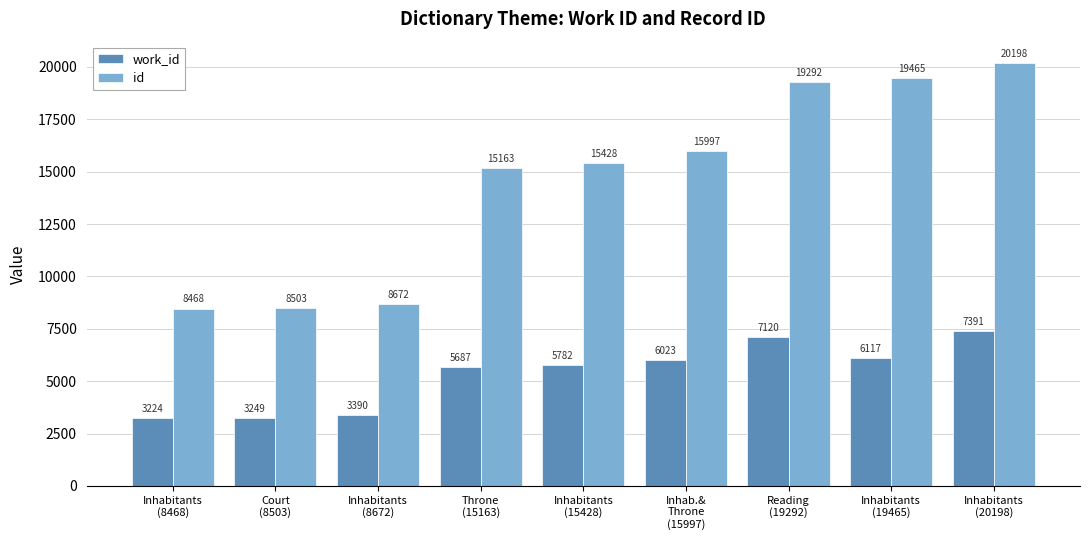

Rank the series at Inhab.&
Throne
(15997) from highest to lowest value.

id, work_id